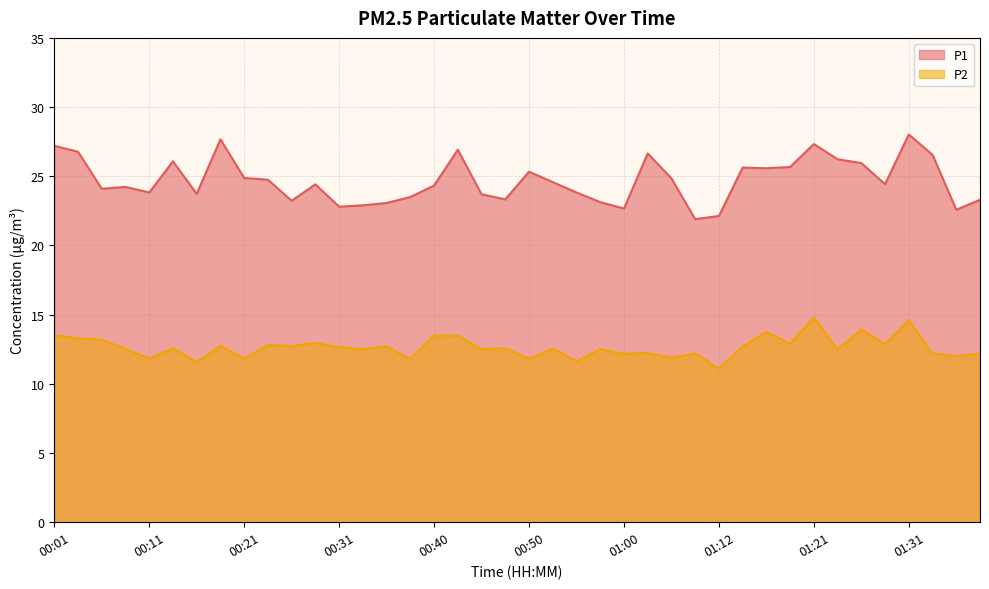

Which series has the largest total across all categories?

P1